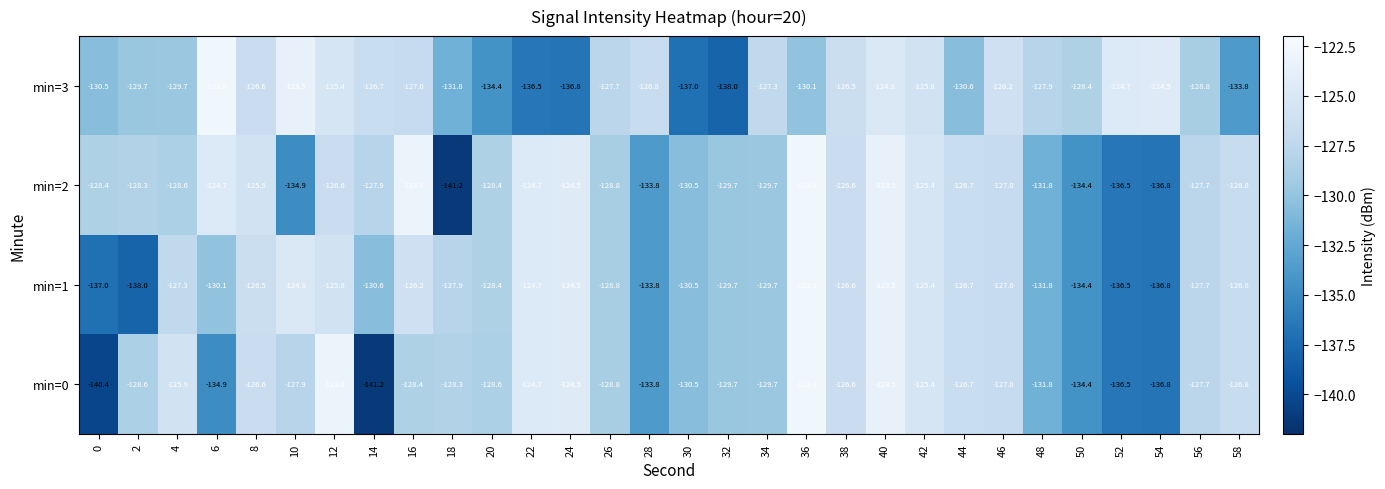

Is the value of min=2 at 58 greater than the value of min=1 at 54?

Yes